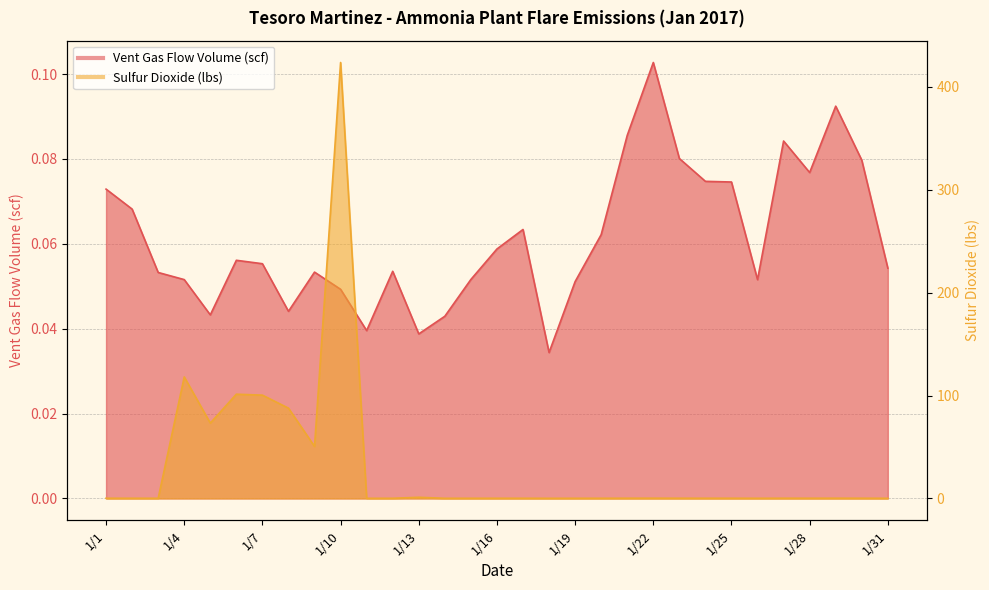

Which label corresponds to the smallest value in the chart?

1/18